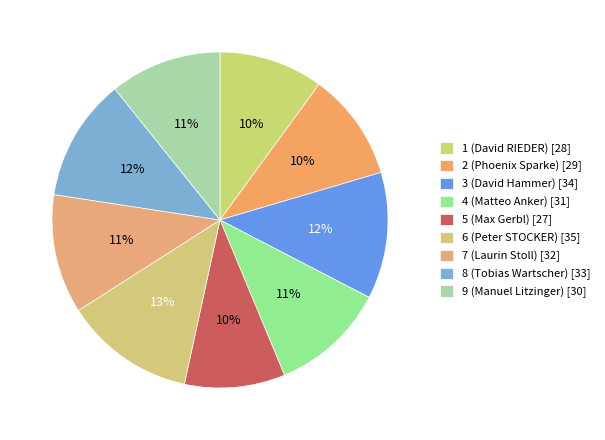

How many segments does this pie chart have?

9